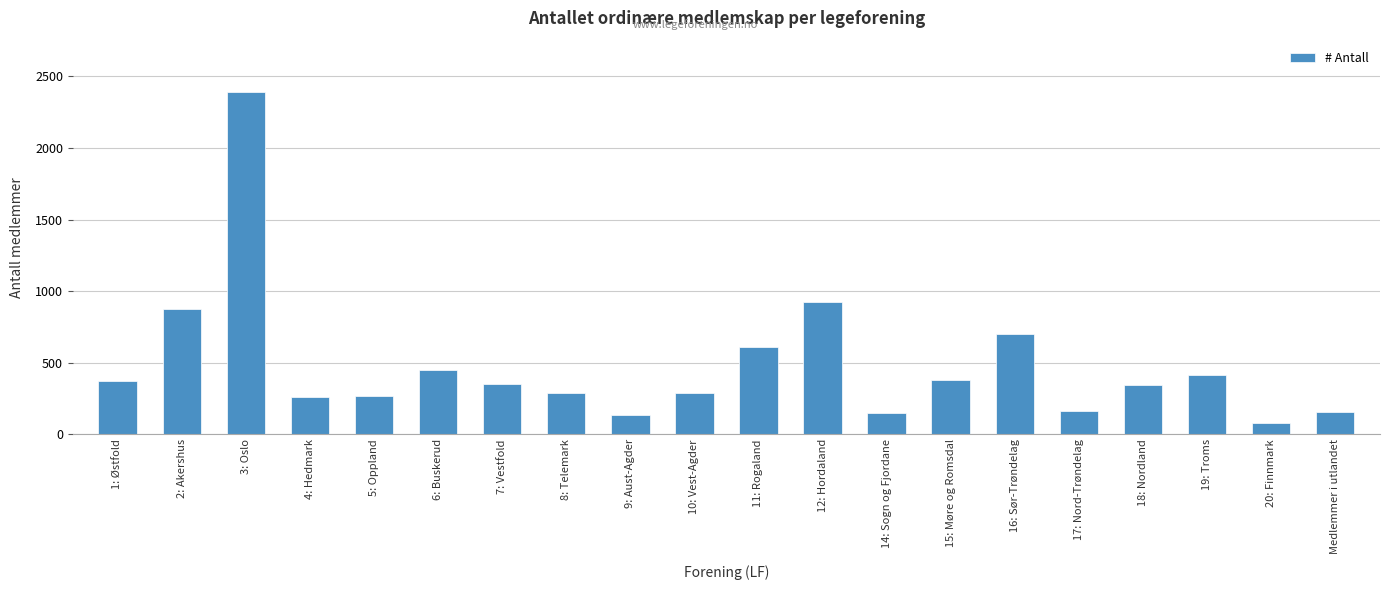

At which label is the value closest to 1234?

12: Hordaland